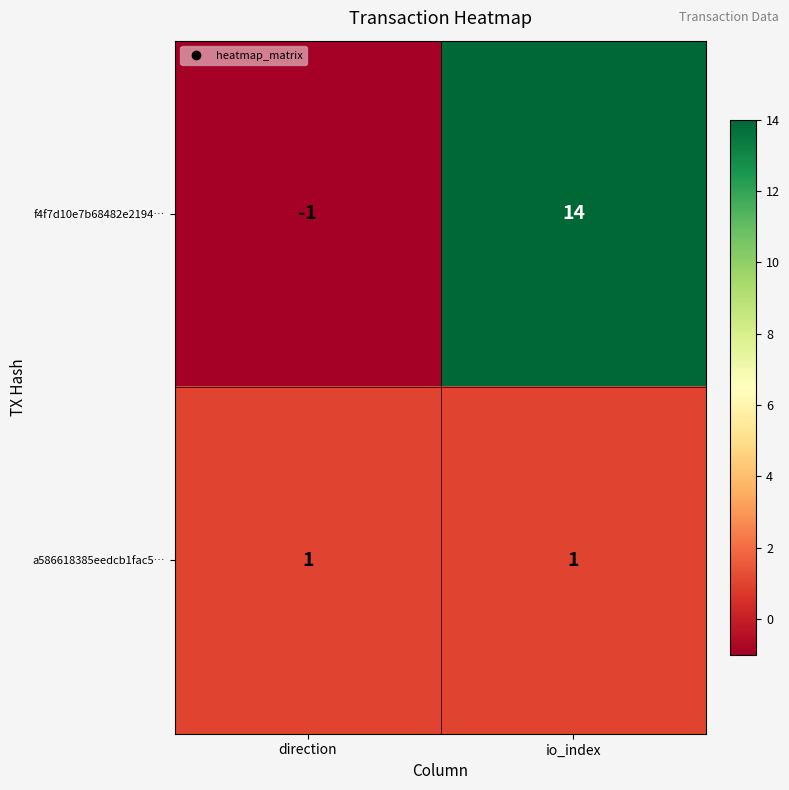

True or false: a586618385eedcb1fac5… has a value of 1 at io_index.

True